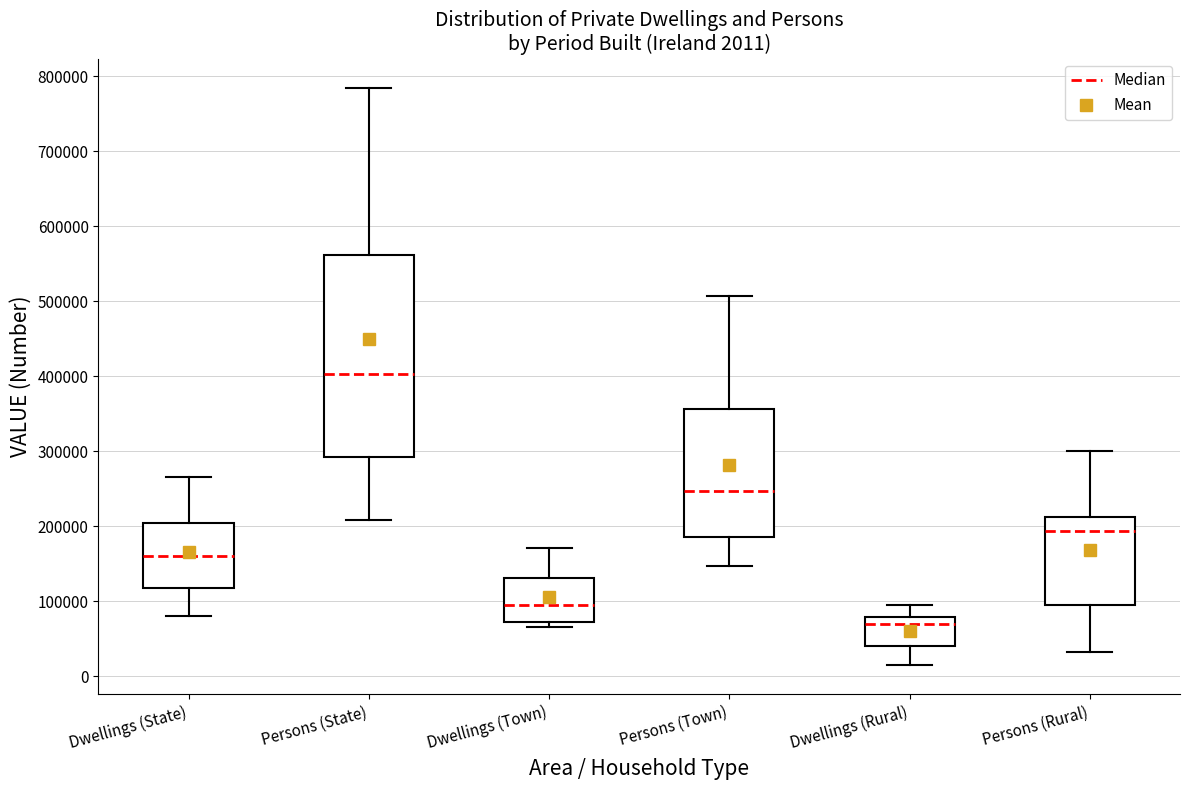

Comparing the boxes themselves (not the whiskers), which one is the tallest?

Persons (State)